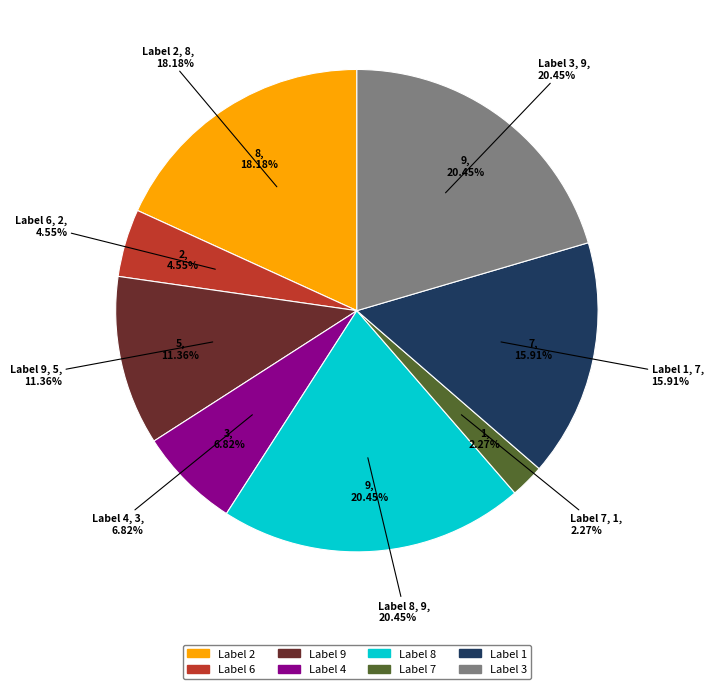

Count the number of slices in the pie.

8